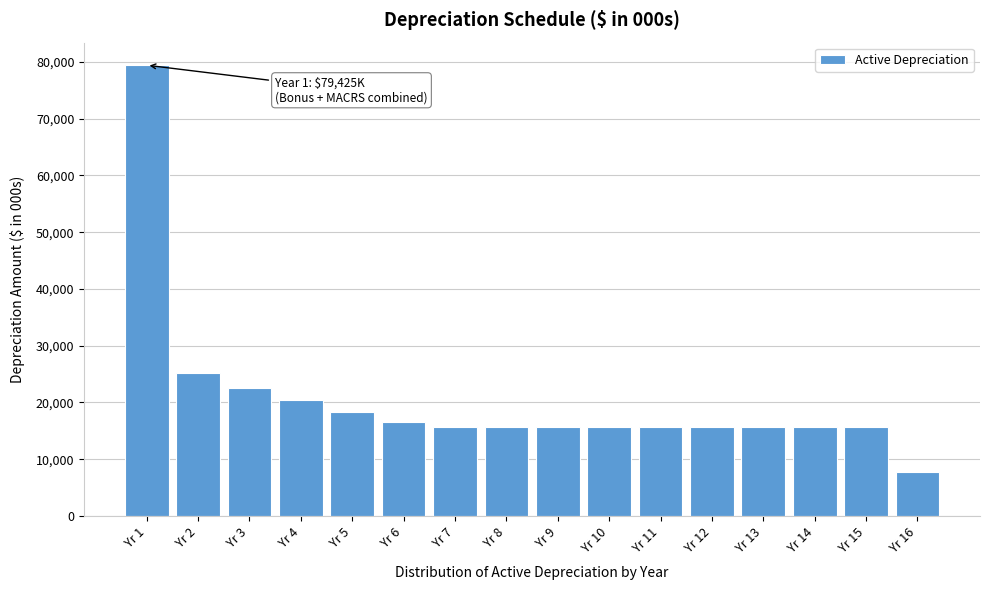

Reading right to left, list all the values displayed in this chart.

7816.6	15633.3	15633.3	15633.3	15633.3	15633.3	15633.3	15633.3	15633.3	15633.3	16501.8	18335.3	20372.6	22636.2	25151.4	79425.4